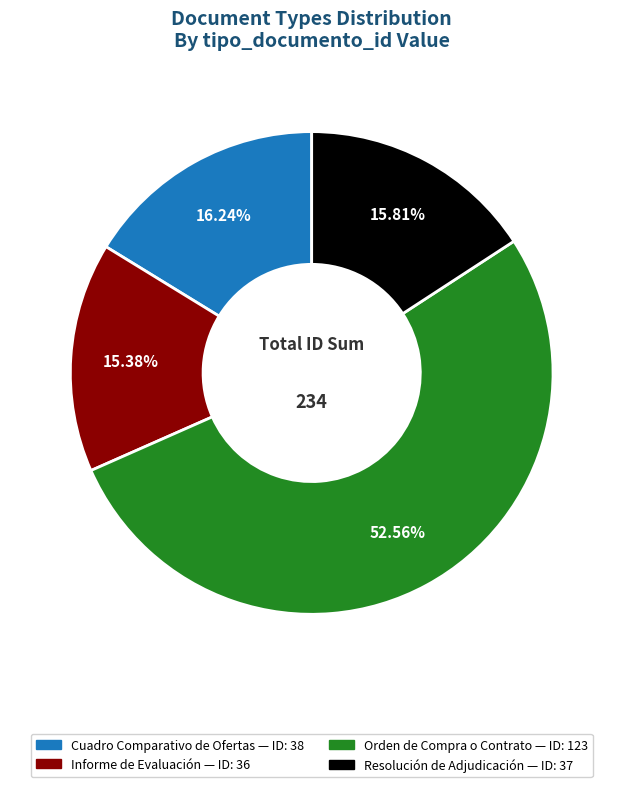

To the nearest percent, what portion does Resolución de Adjudicación represent?

16%